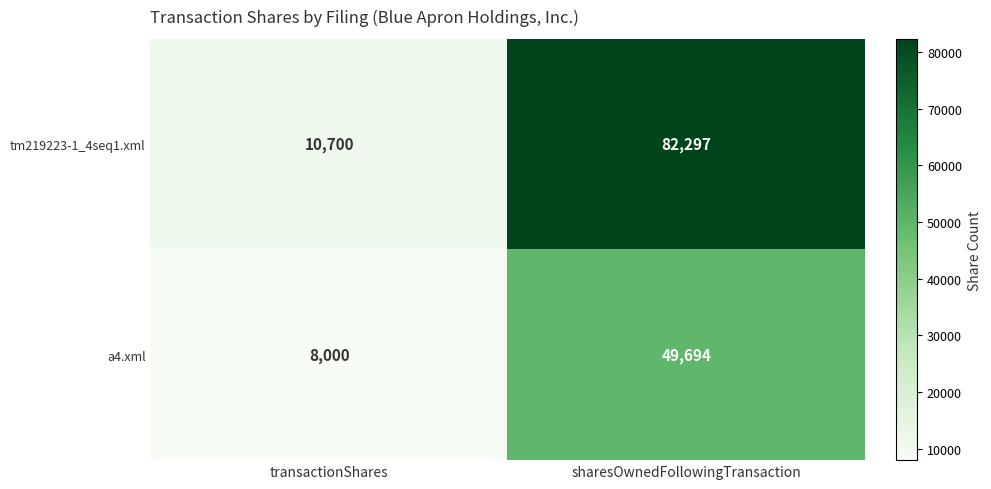

Which series has the largest total across all categories?

tm219223-1_4seq1.xml